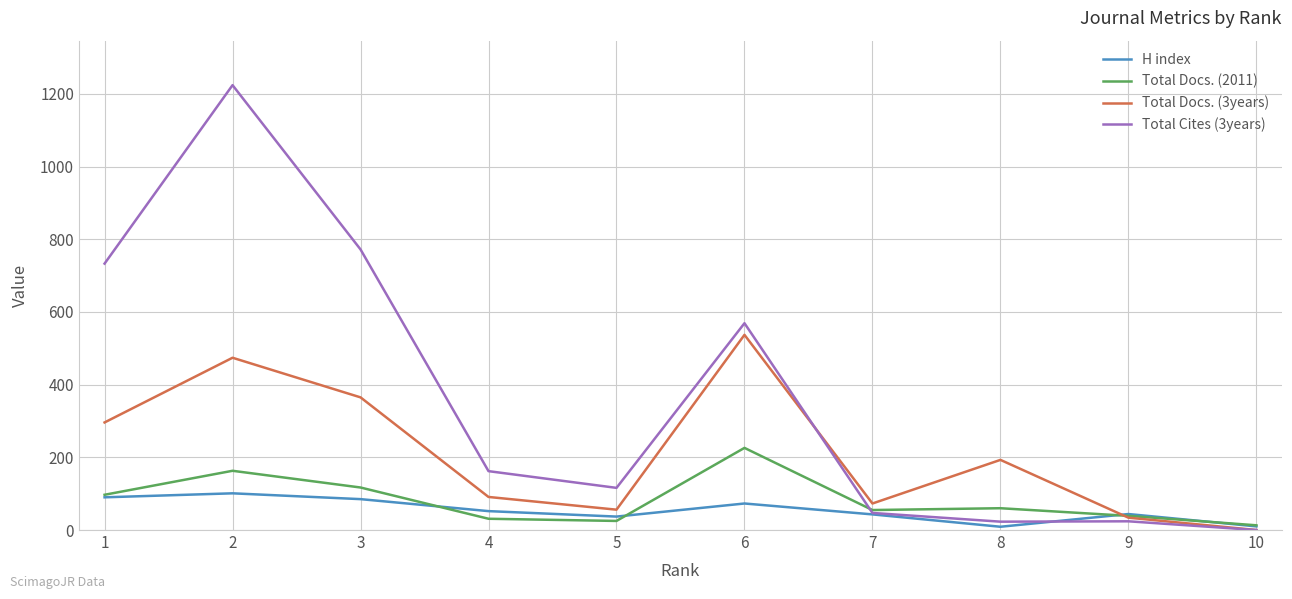

True or false: Total Cites (3years) and Total Docs. (3years) intersect in this chart.

True